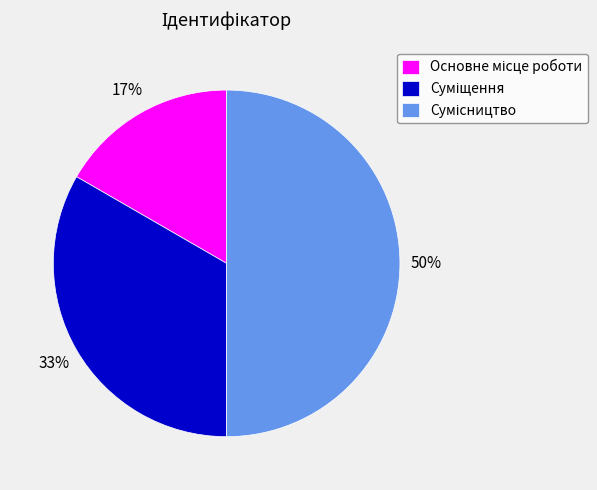

To the nearest percent, what is the average slice percentage?

33%